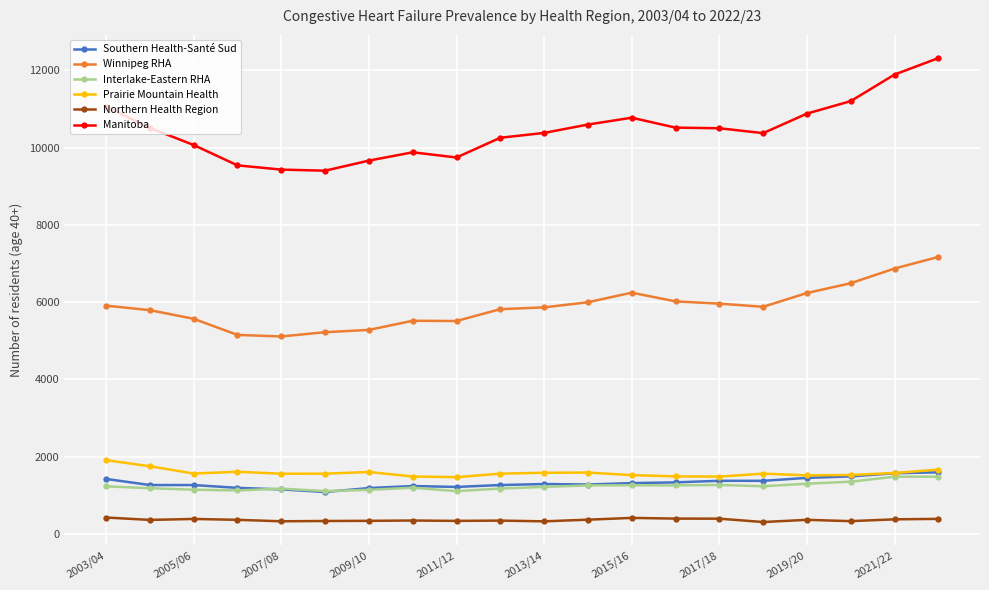

What is the minimum value for Winnipeg RHA?

5110